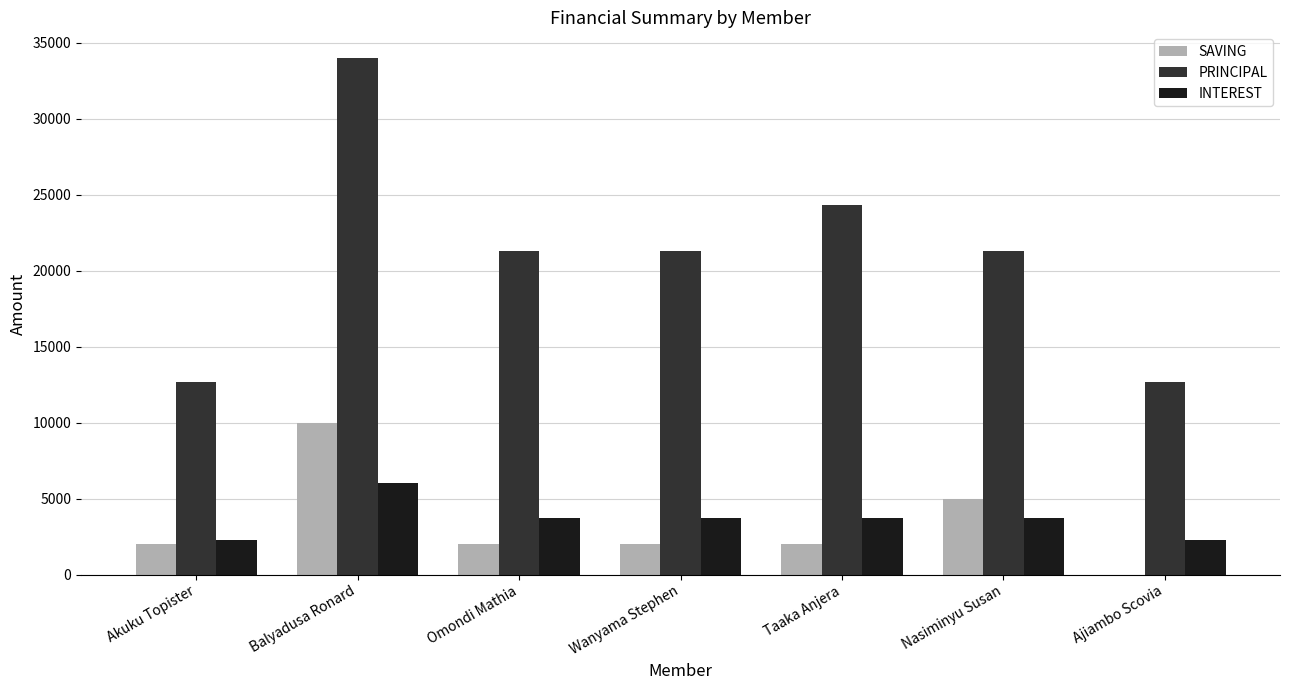

What is the sum of the INTEREST values at Ajiambo Scovia and Wanyama Stephen?

6000